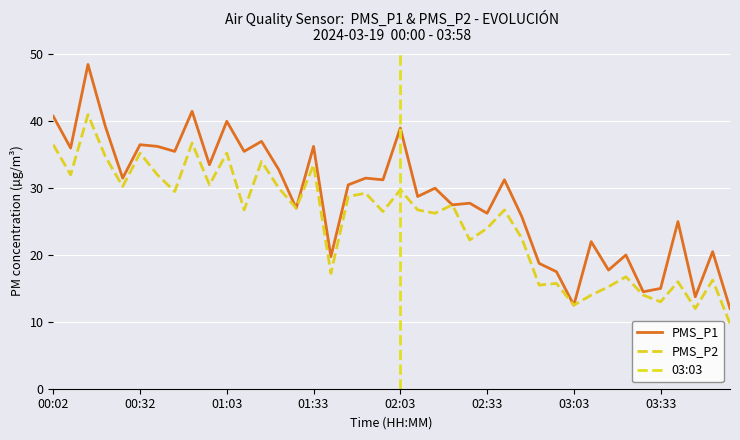

True or false: PMS_P2 and PMS_P1 cross at least once.

False